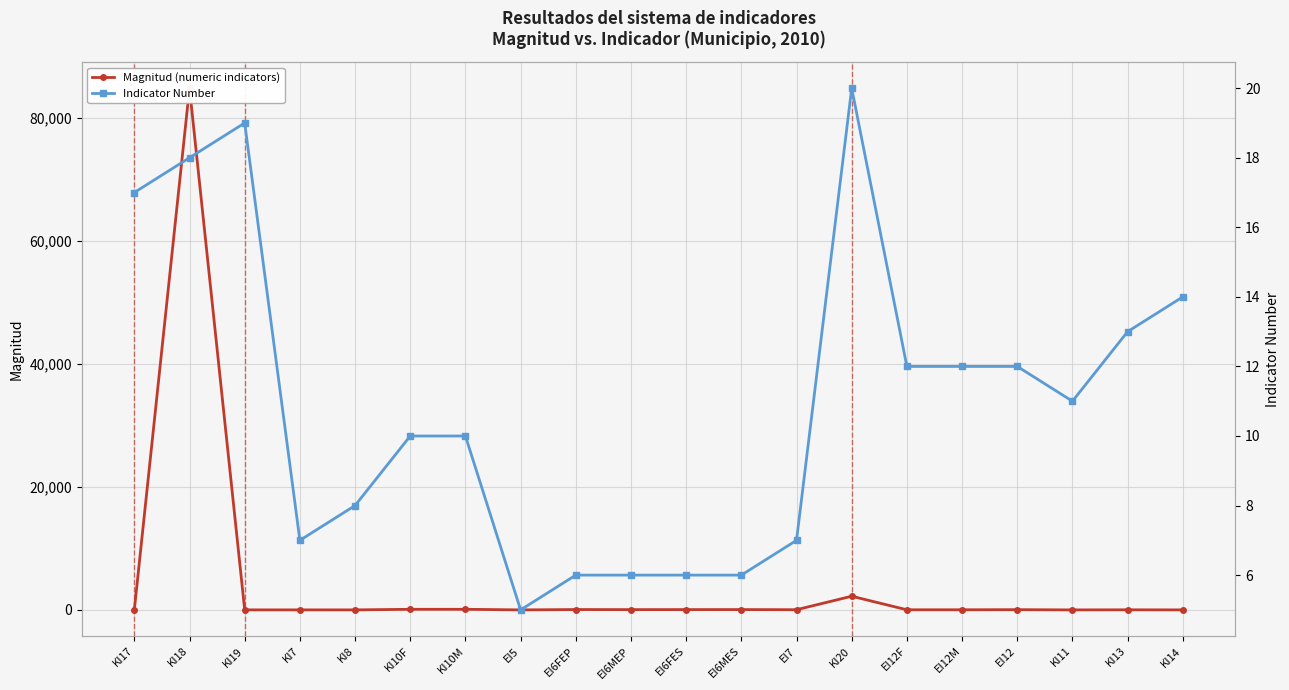

What is the value of the Indicator Number point at the 13th from the left?

7.0